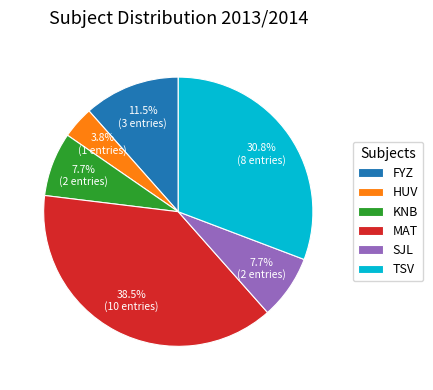

True or false: FYZ accounts for 1% of the total.

False